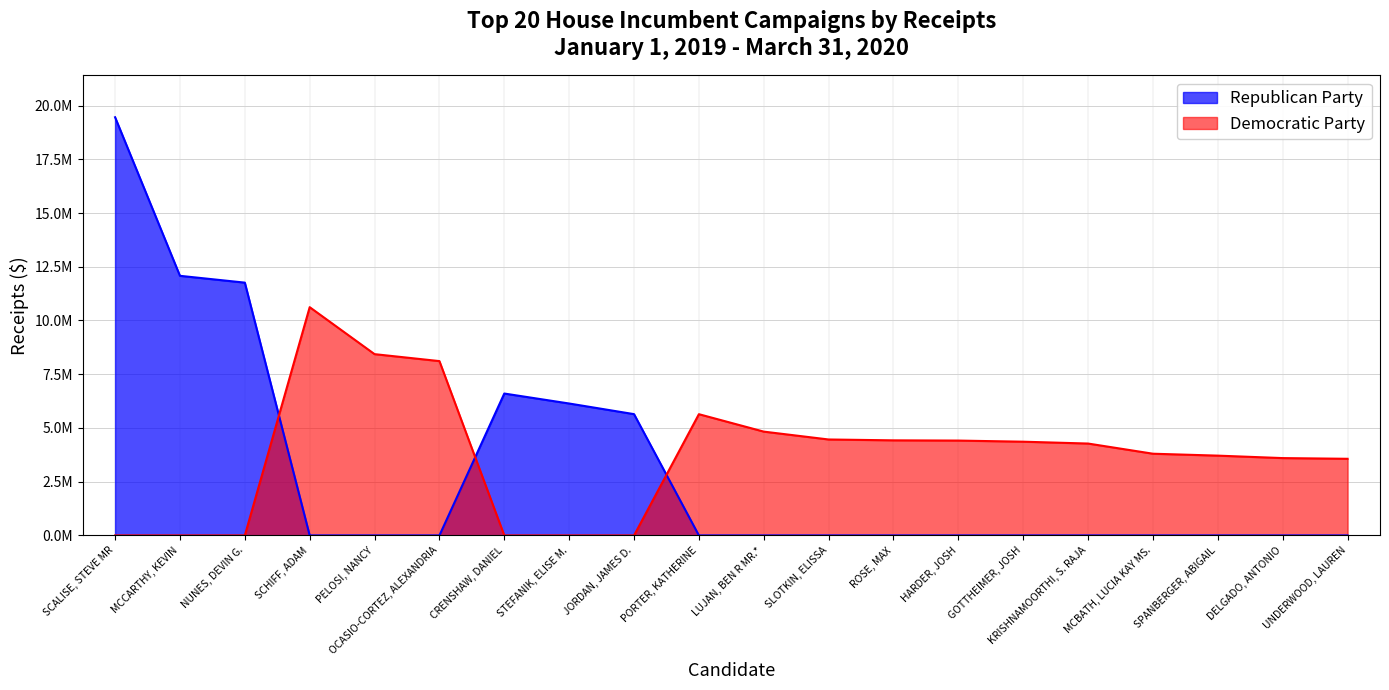

What is the approximate value of Democratic Party at DELGADO, ANTONIO?

3598016.7